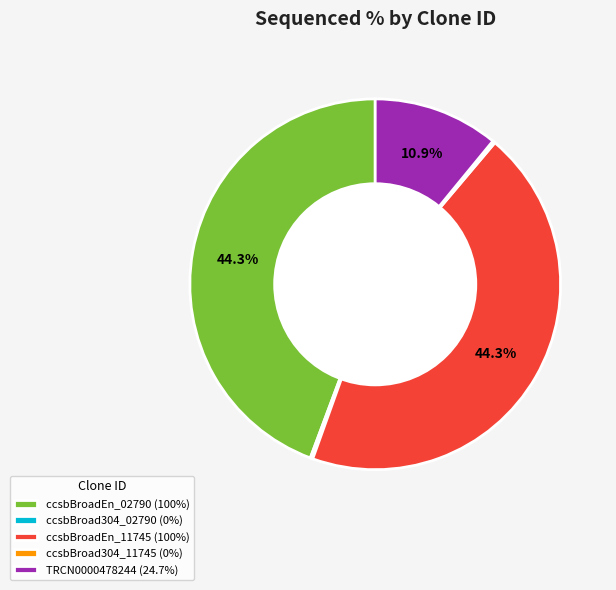

What is the total percentage of ccsbBroadEn_02790 (100%) and ccsbBroadEn_11745 (100%)?

89.0%